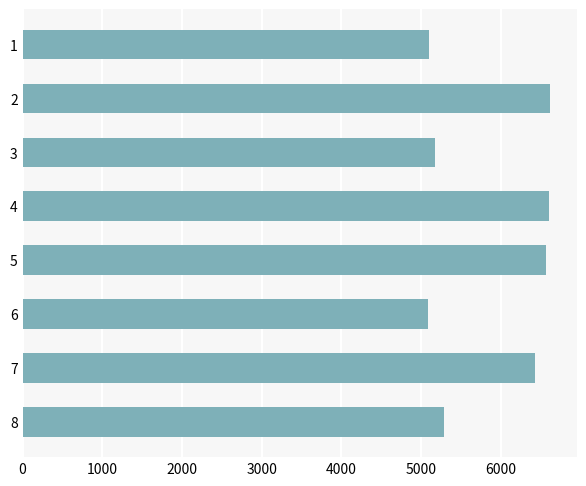

What is the difference between the second highest and second lowest values?

1509.1